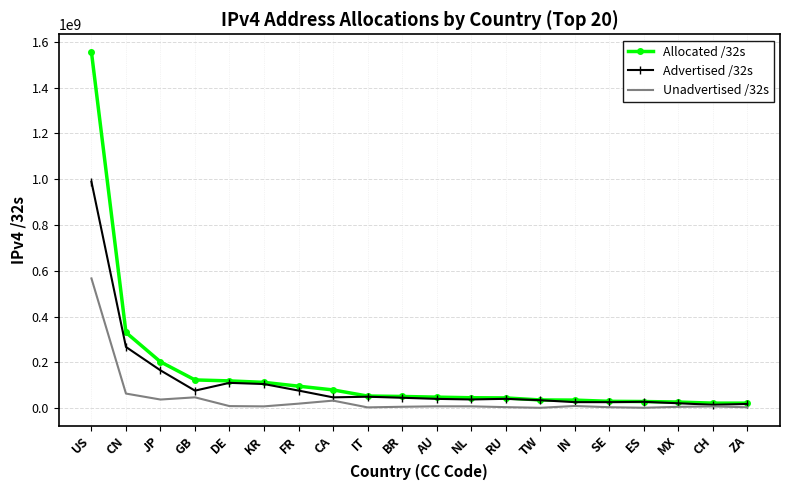

At which category does the chart reach its peak across all series?

US